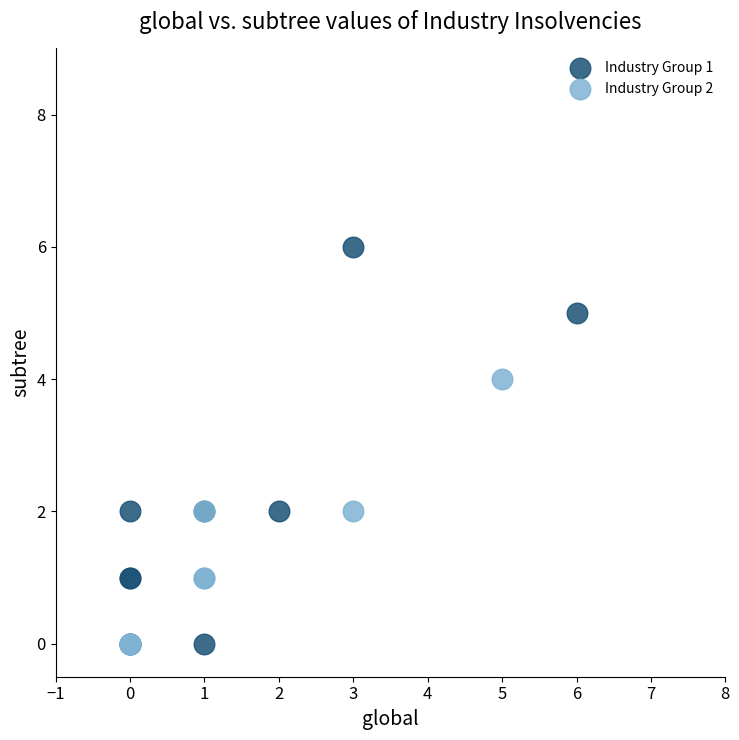

Which series contains the highest Y value?

Industry Group 1